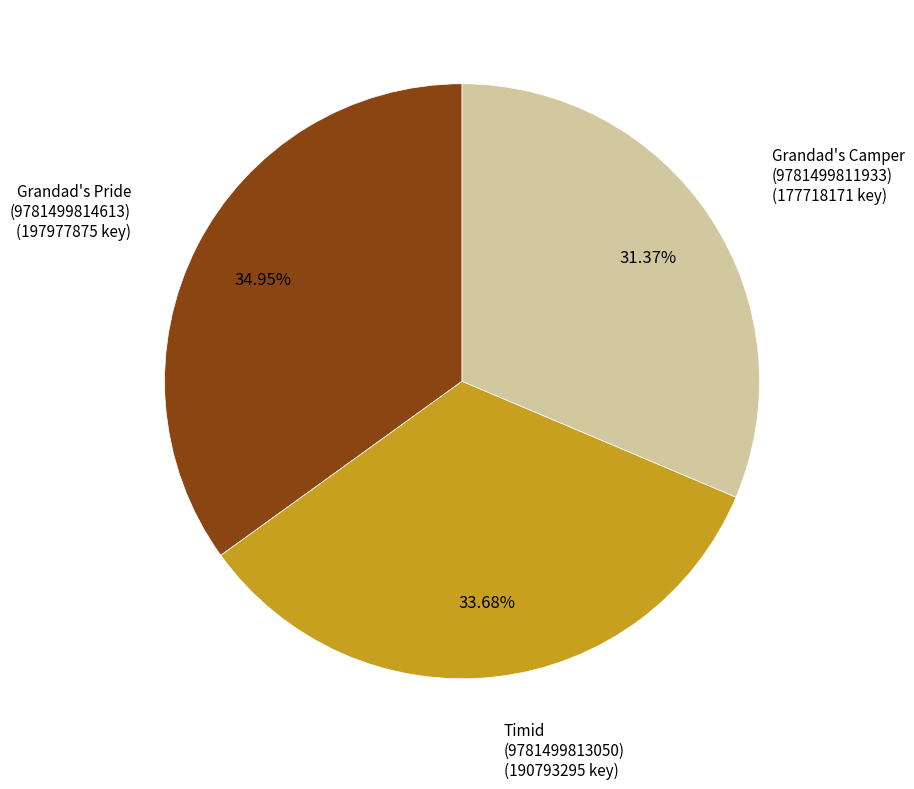

Is there any slice that represents more than half of the pie?

No